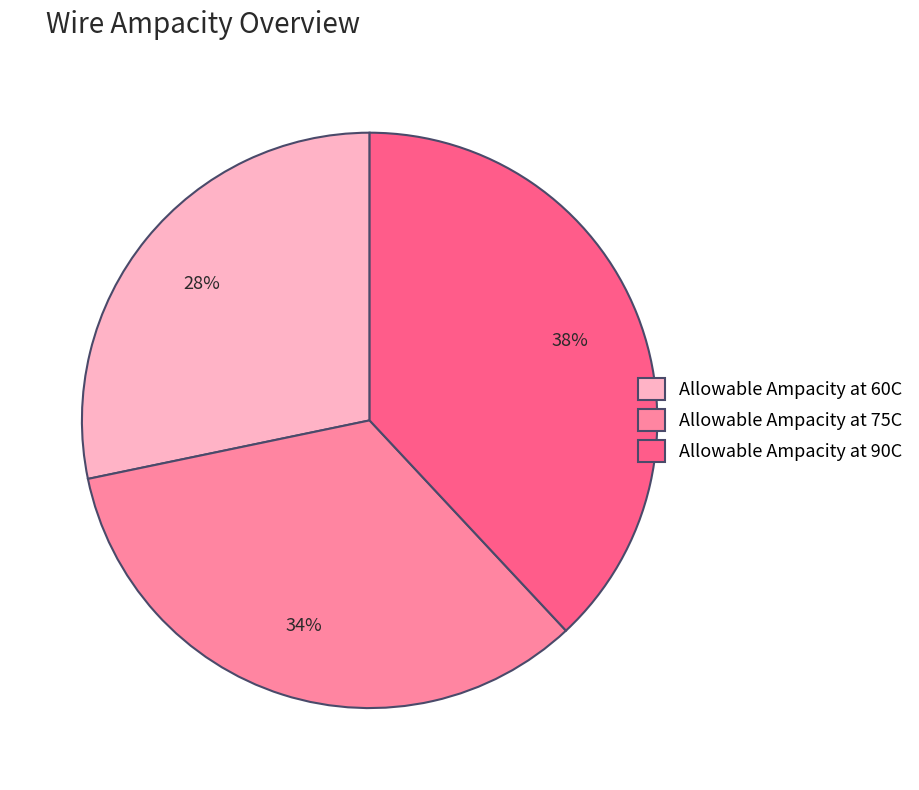

The Allowable Ampacity at 75C slice represents 34% of the pie. True or false?

True